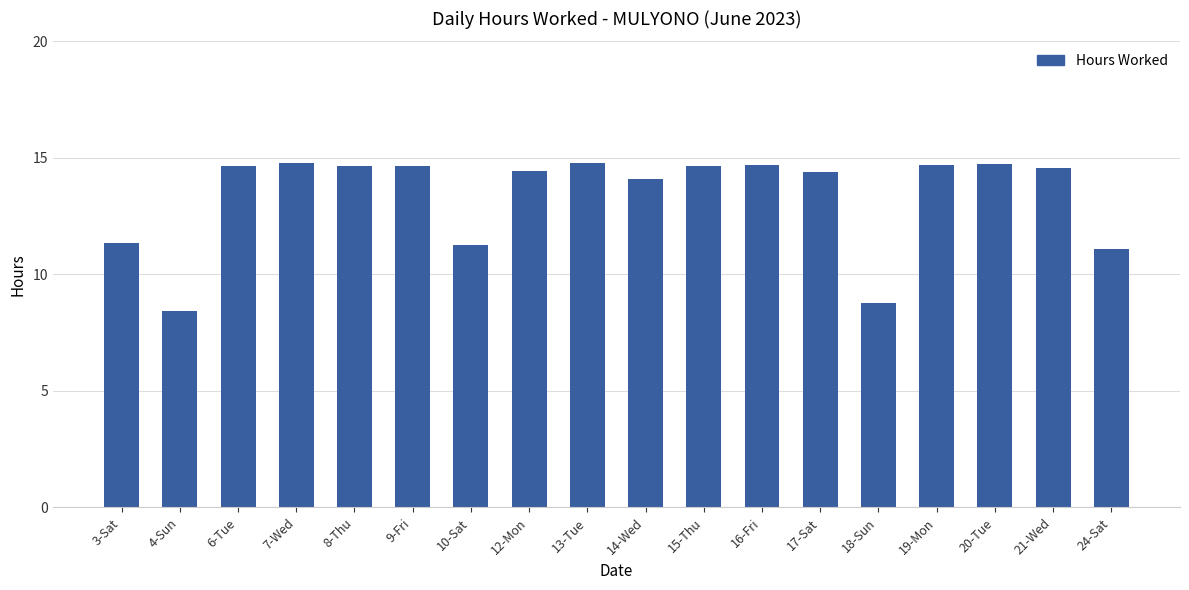

What is the value of the 18th bar from the left?

11.1